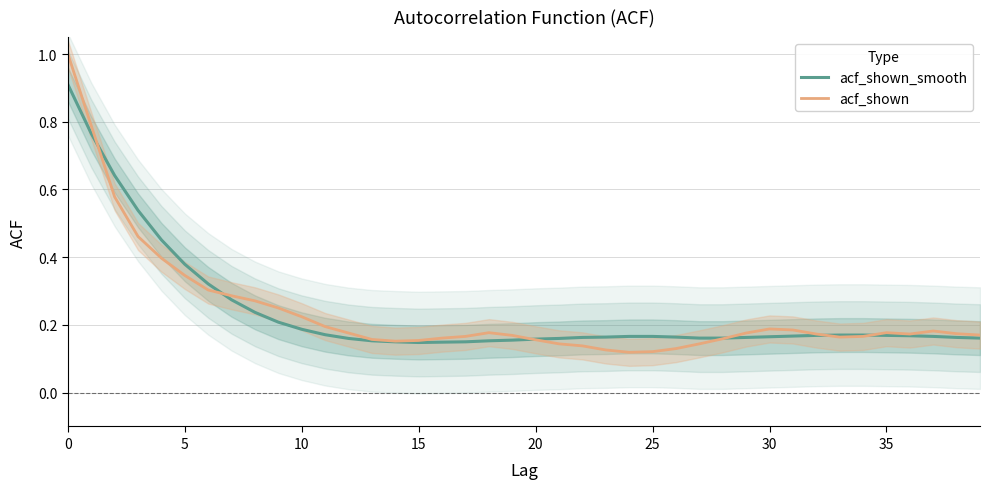

Which series changed the most between 35 and 38?

acf_shown_smooth